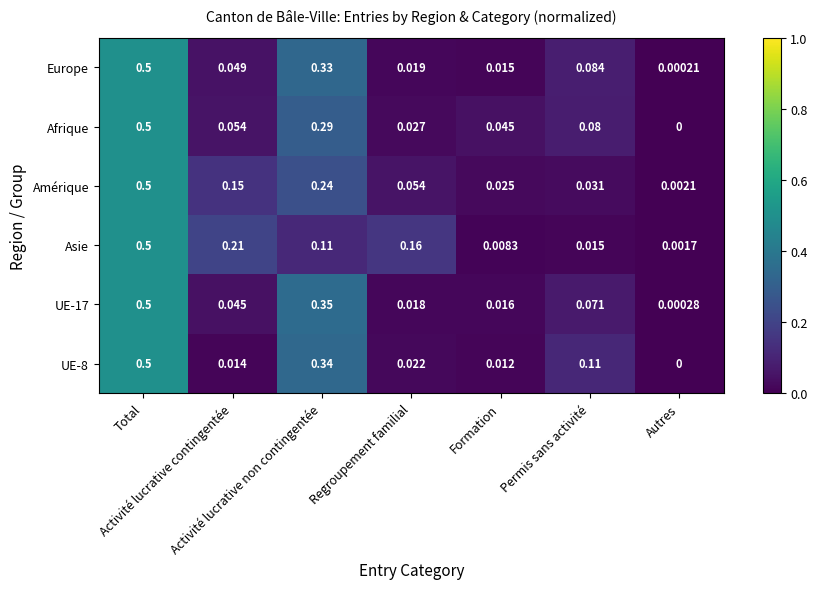

Which series has the largest total across all categories?

Asie